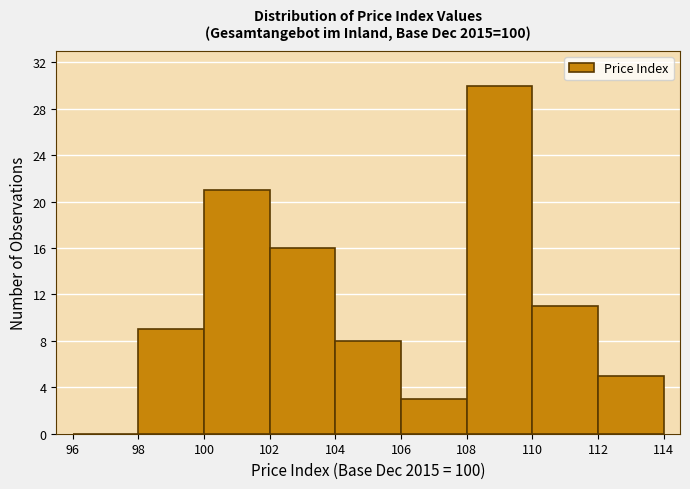

Over which range of the x-axis is the bar tallest?

108 to 110